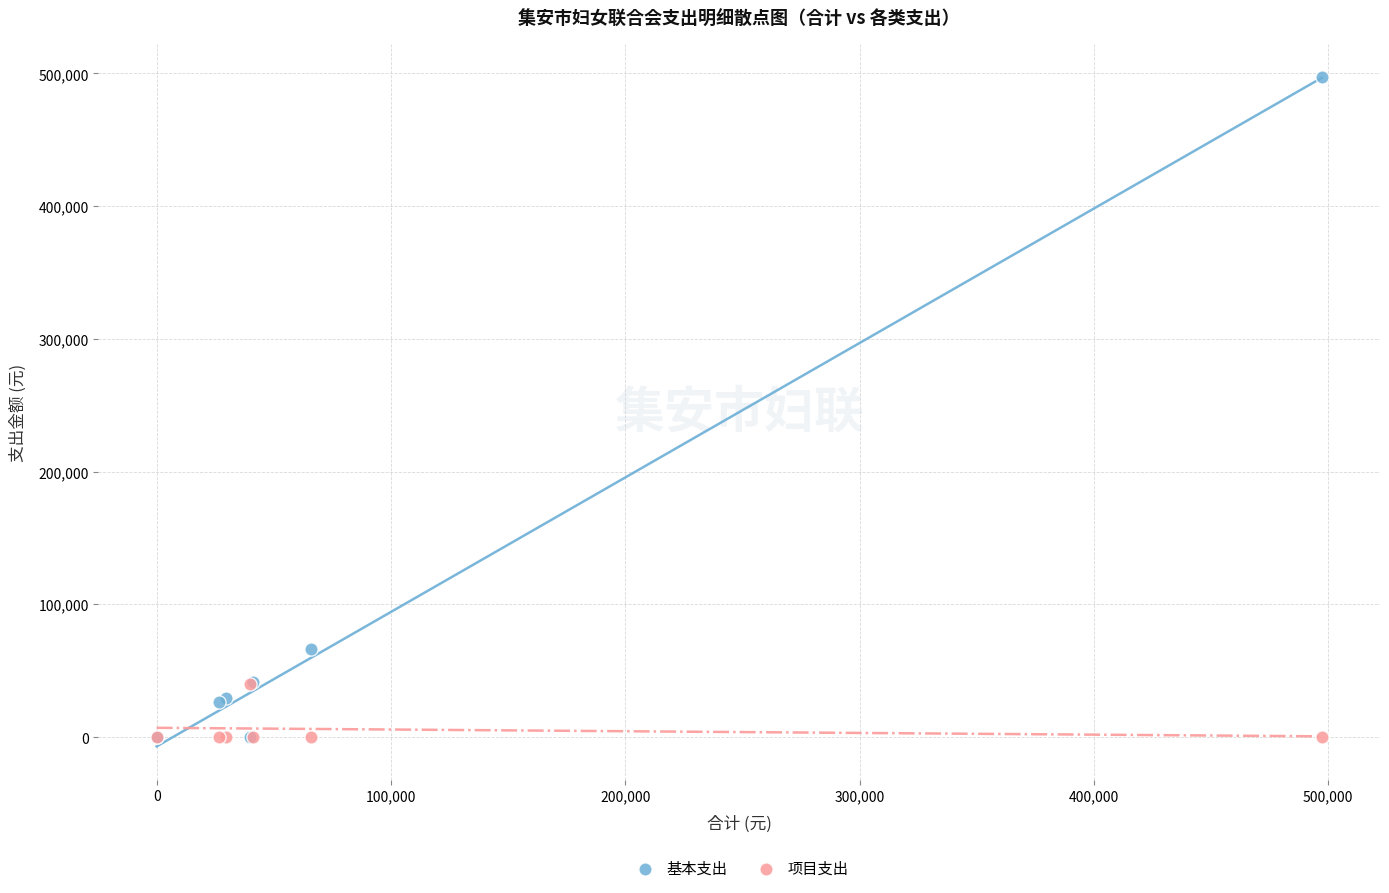

In the 基本支出 series, what Y value is closest to 248641?

66059.8